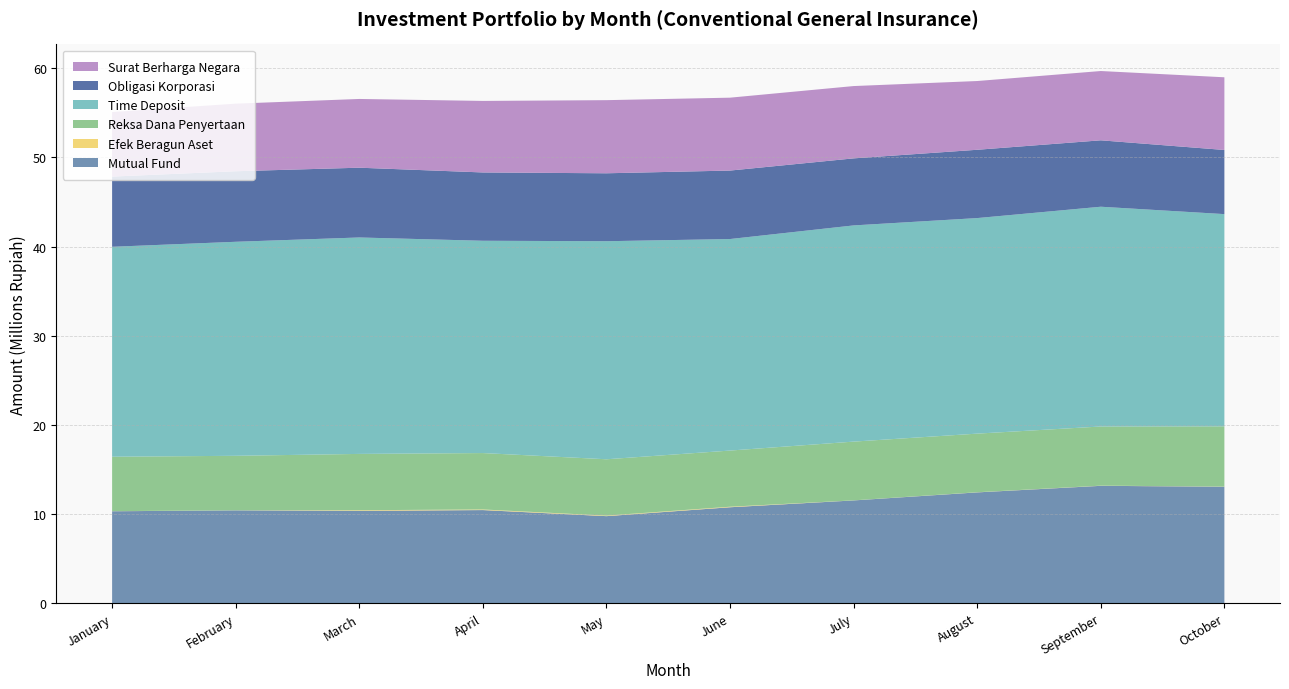

Reading left to right, list all the values displayed in this chart.

Mutual Fund: January=10312037.8	February=10412422.5	March=10357216.8	April=10444151.1	May=9763643.2	June=10761089.8	July=11526895.7	August=12428786.4	September=13164621.9	October=13063882.1
Efek Beragun Aset: January=9125.9	February=9125.4	March=69642.9	April=69059.3	May=58666.5	June=59012.6	July=7020.2	August=14438.9	September=16906.3	October=15769.9
Reksa Dana Penyertaan: January=6104280.9	February=6108650.0	March=6315212.6	April=6324825.5	May=6318419.1	June=6298176.6	July=6587663.5	August=6573805.4	September=6634968.6	October=6753317.6
Time Deposit: January=23543460.5	February=23998961.8	March=24270416.2	April=23805414.9	May=24452775.2	June=23719474.9	July=24243125.7	August=24170305.2	September=24643345.8	October=23799099.6
Obligasi Korporasi: January=7873034.8	February=7911647.4	March=7824115.6	April=7660731.8	May=7617485.7	June=7677977.0	July=7518496.3	August=7659463.0	September=7447510.0	October=7192875.3
Surat Berharga Negara: January=7235781.1	February=7576321.7	March=7708596.0	April=8020630.6	May=8199597.1	June=8173666.5	July=8108456.7	August=7709222.4	September=7770236.5	October=8150407.7